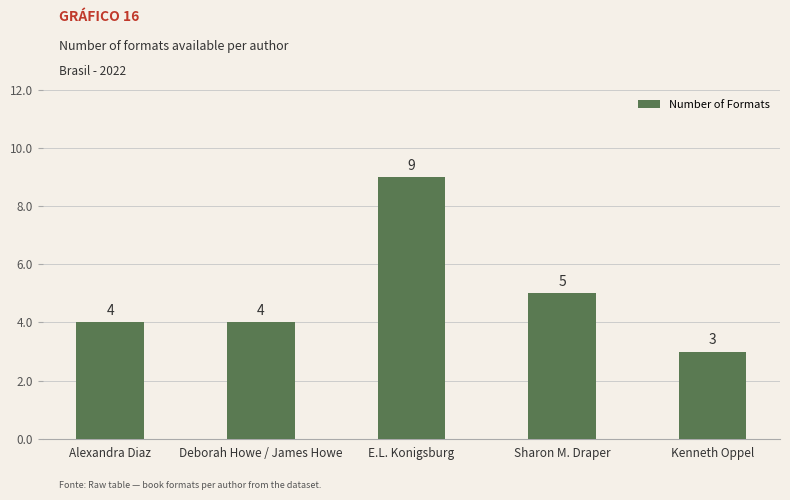

Reading right to left, extract all data points from this chart.

Kenneth Oppel=3	Sharon M. Draper=5	E.L. Konigsburg=9	Deborah Howe / James Howe=4	Alexandra Diaz=4